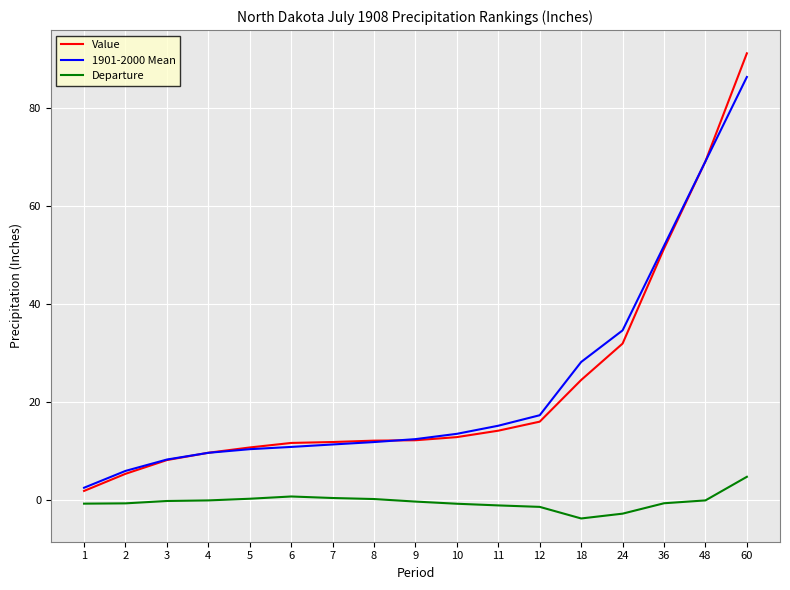

Which series has the widest spread of values?

Value